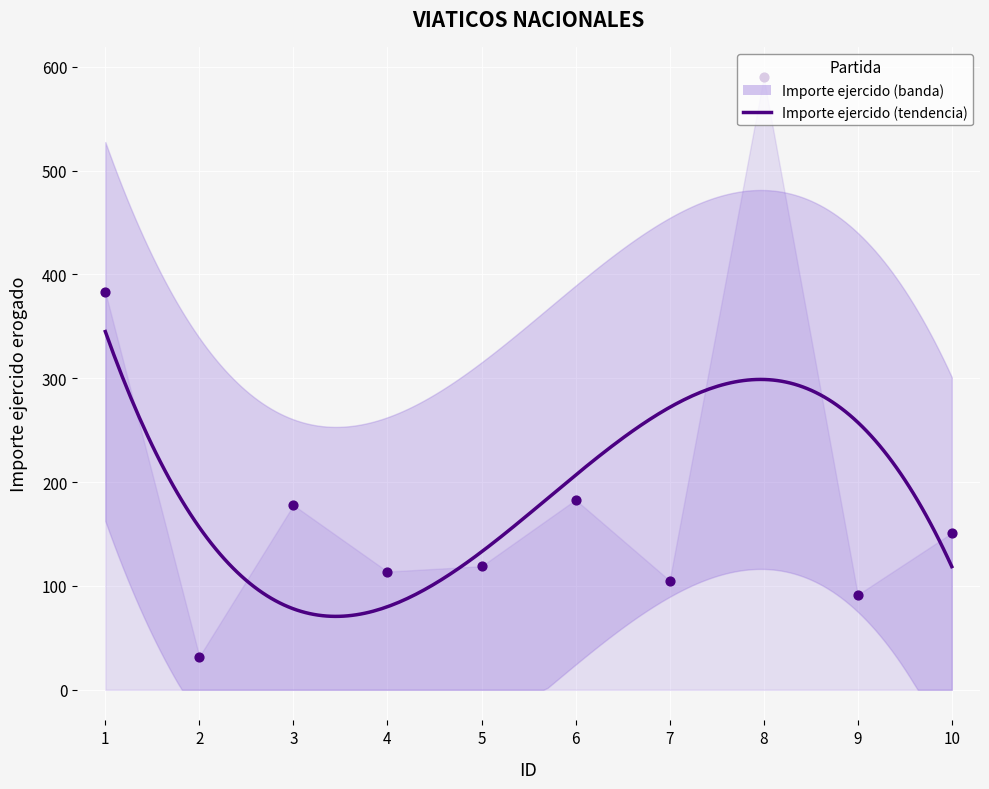

Between 9 and 4, which is larger?

4